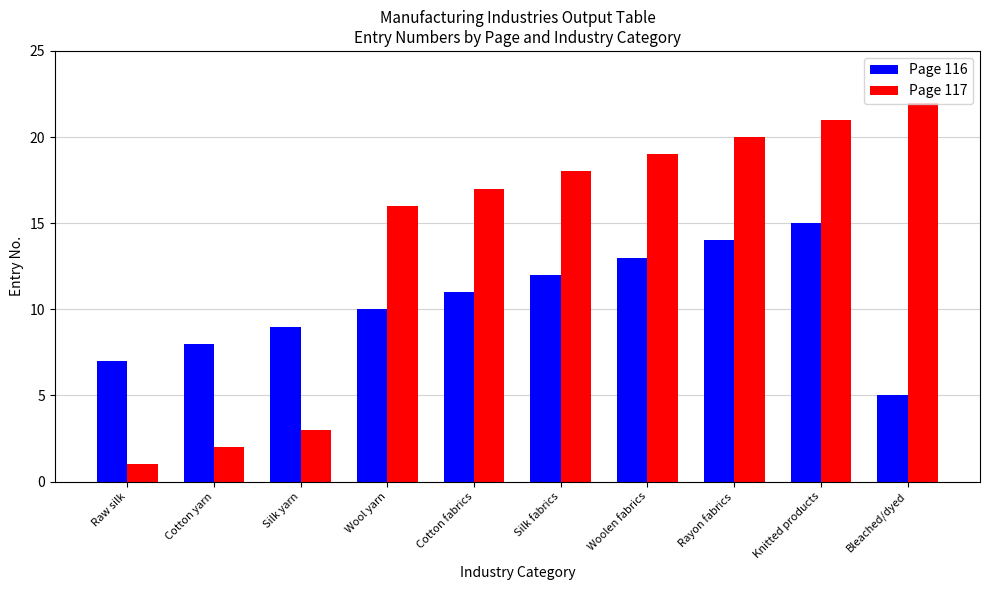

Reading left to right, transcribe all the data shown in this chart.

Page 116: Raw silk=7	Cotton yarn=8	Silk yarn=9	Wool yarn=10	Cotton fabrics=11	Silk fabrics=12	Woolen fabrics=13	Rayon fabrics=14	Knitted products=15	Bleached/dyed=5
Page 117: Raw silk=1	Cotton yarn=2	Silk yarn=3	Wool yarn=16	Cotton fabrics=17	Silk fabrics=18	Woolen fabrics=19	Rayon fabrics=20	Knitted products=21	Bleached/dyed=22